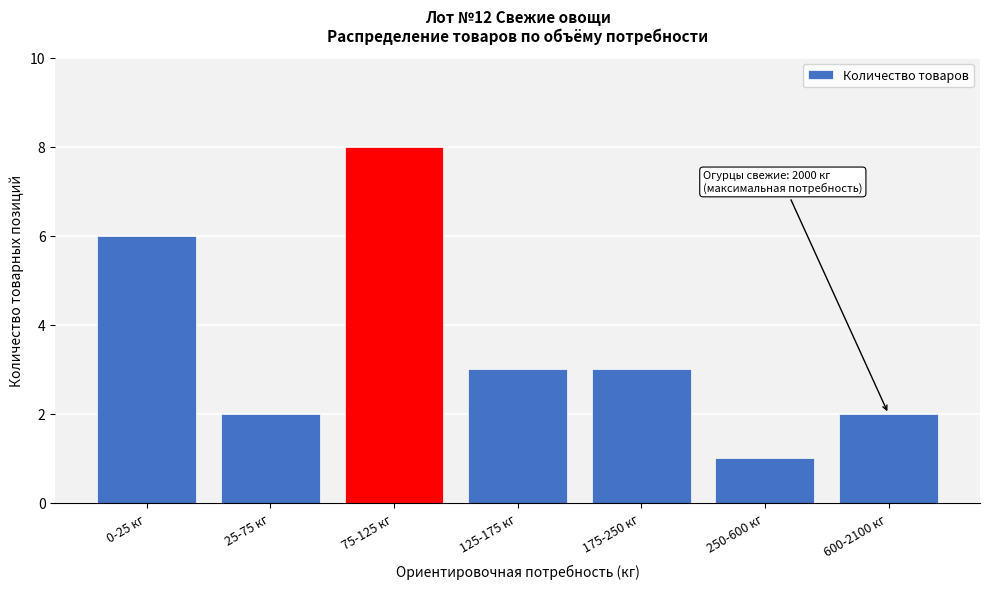

Reading left to right, list all the values displayed in this chart.

6	2	8	3	3	1	2